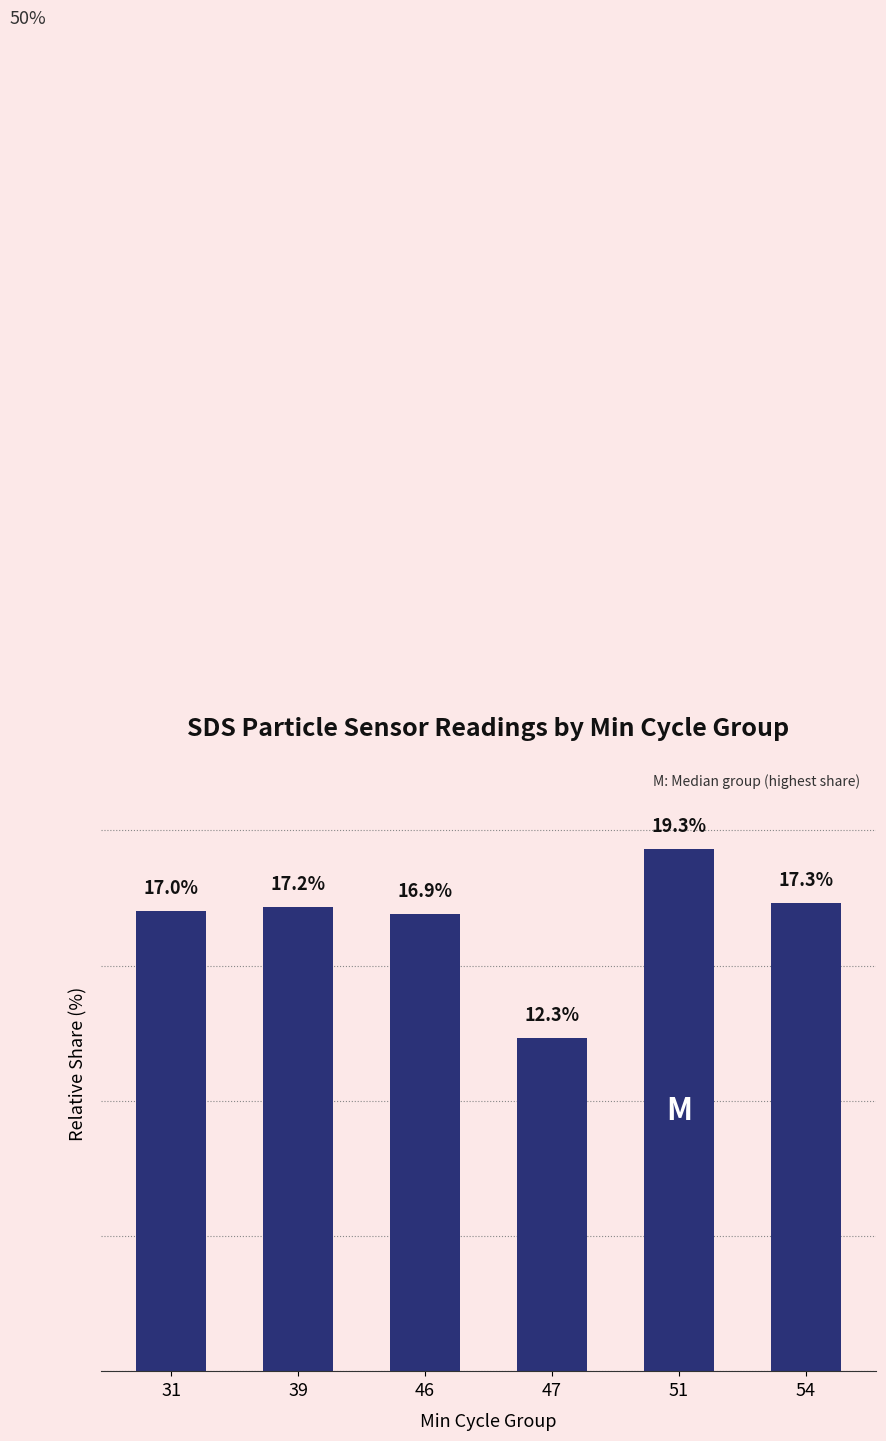

List the labels in order of value, largest first.

51, 54, 39, 31, 46, 47